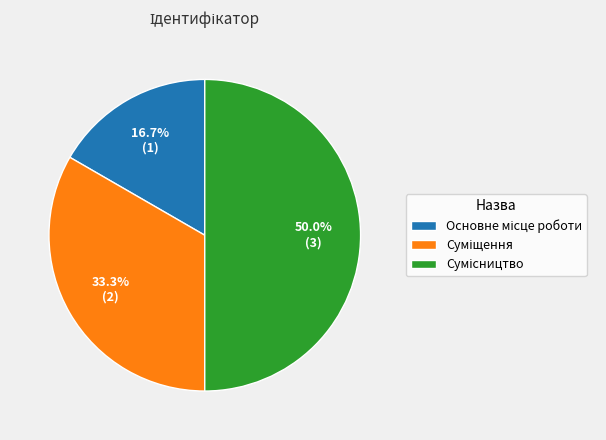

Rank the categories by value from lowest to highest.

Основне місце роботи, Суміщення, Сумісництво